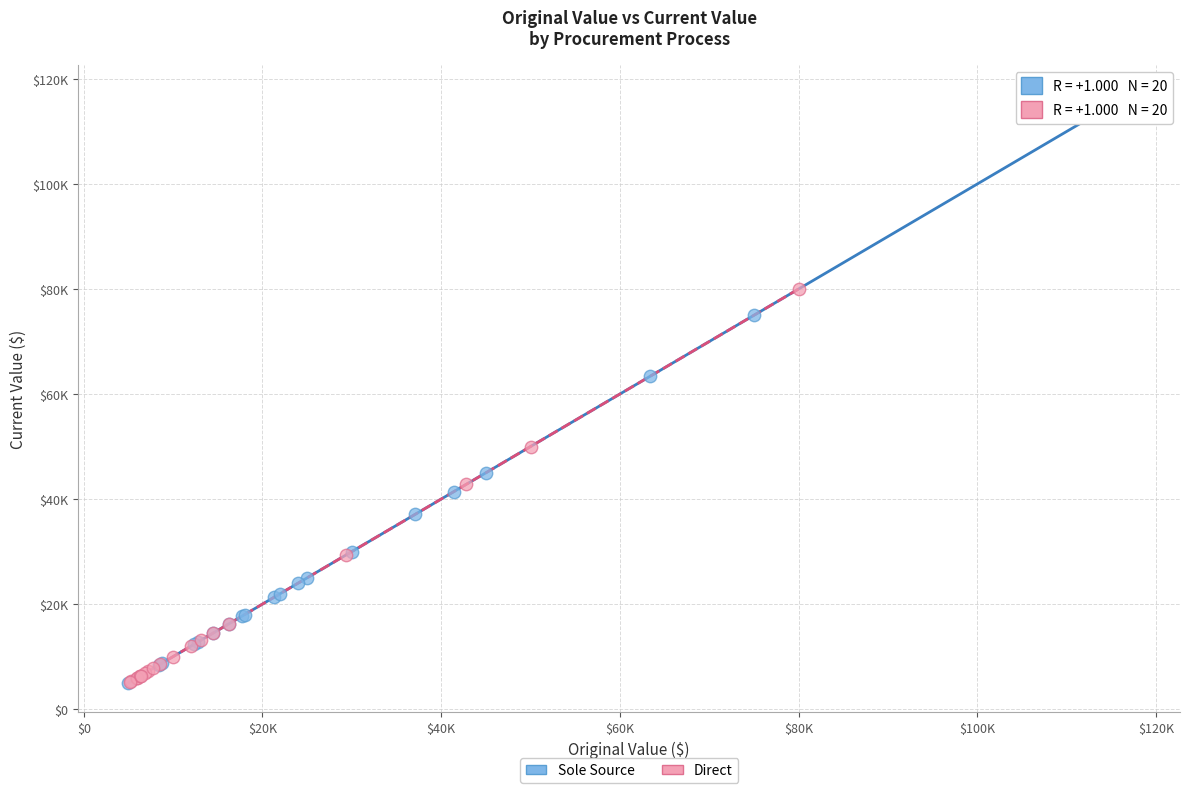

Which series has the widest spread of Y values?

Sole Source